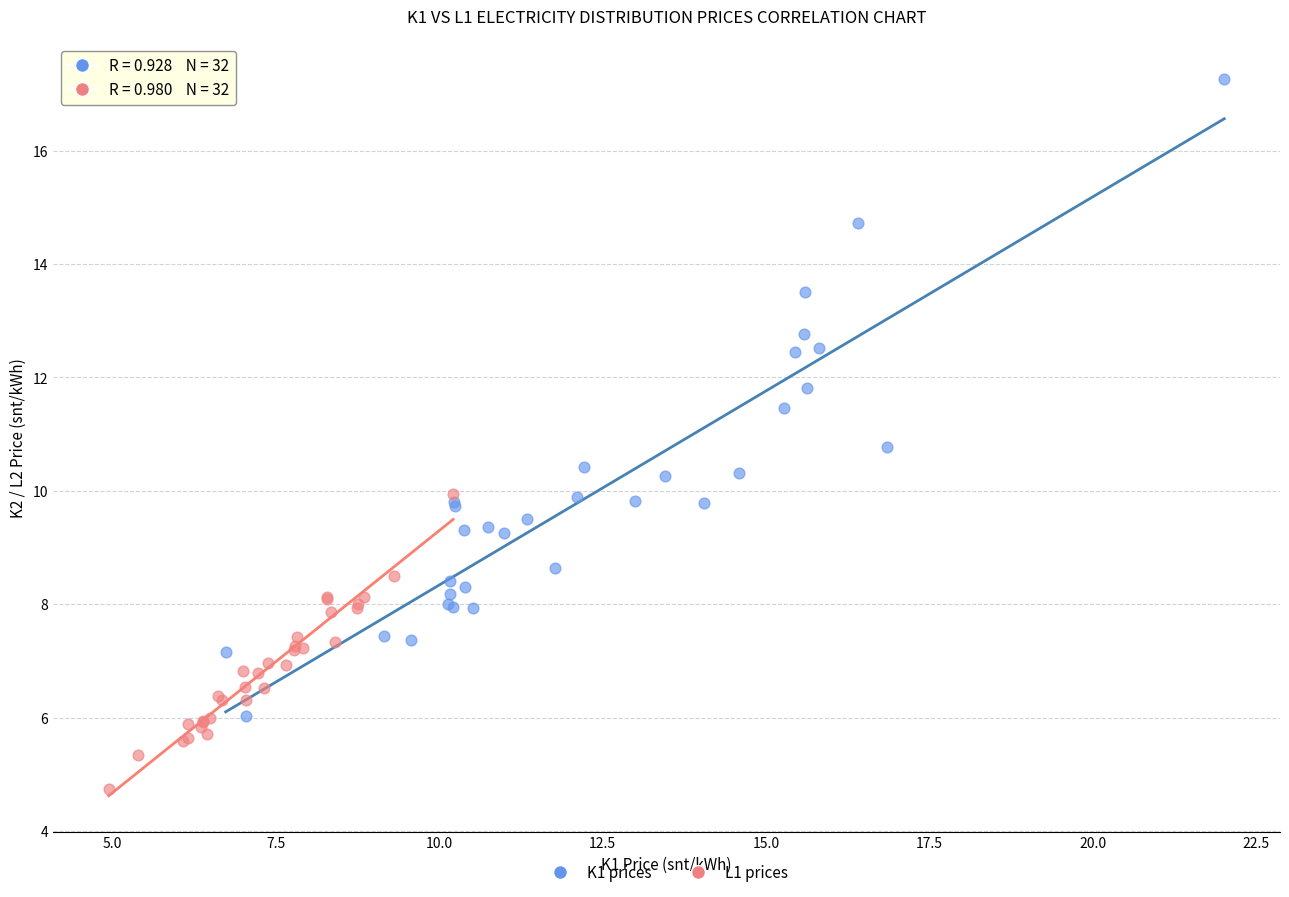

Which series contains the lowest Y value?

L1 prices